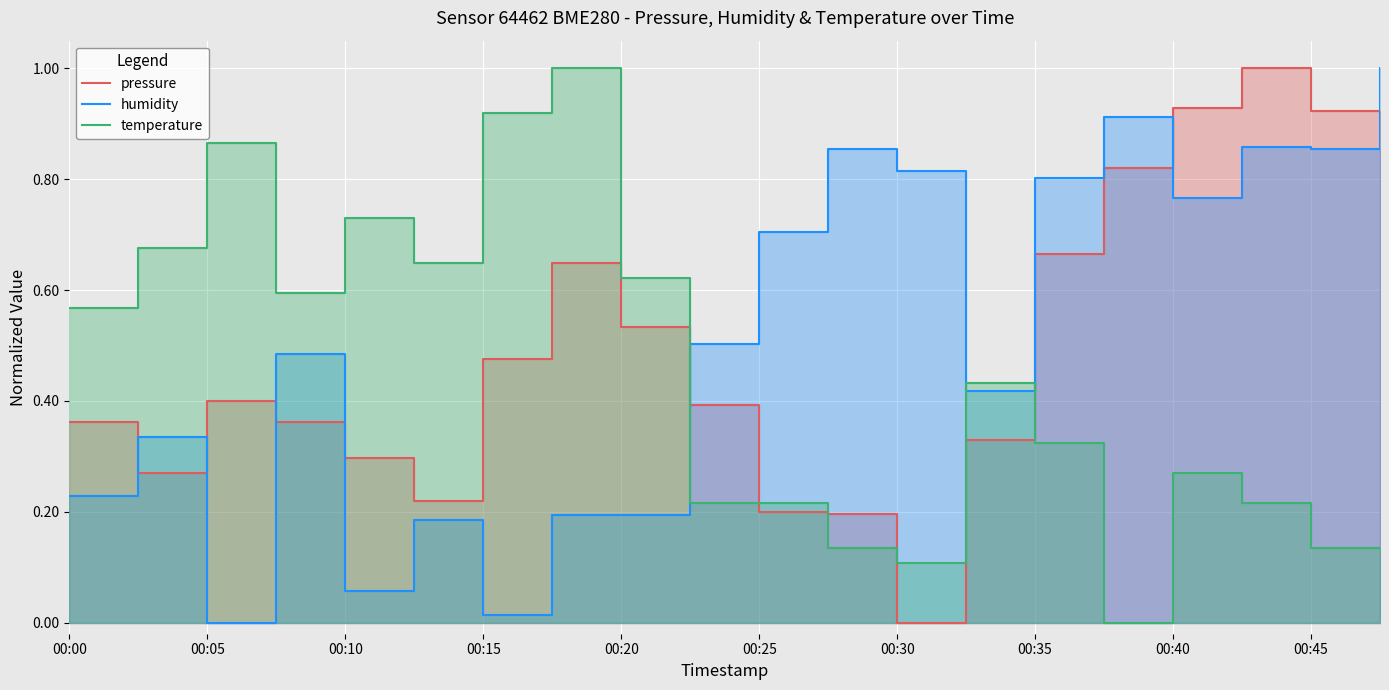

What is the difference between the second highest and second lowest values in the temperature series?

0.8